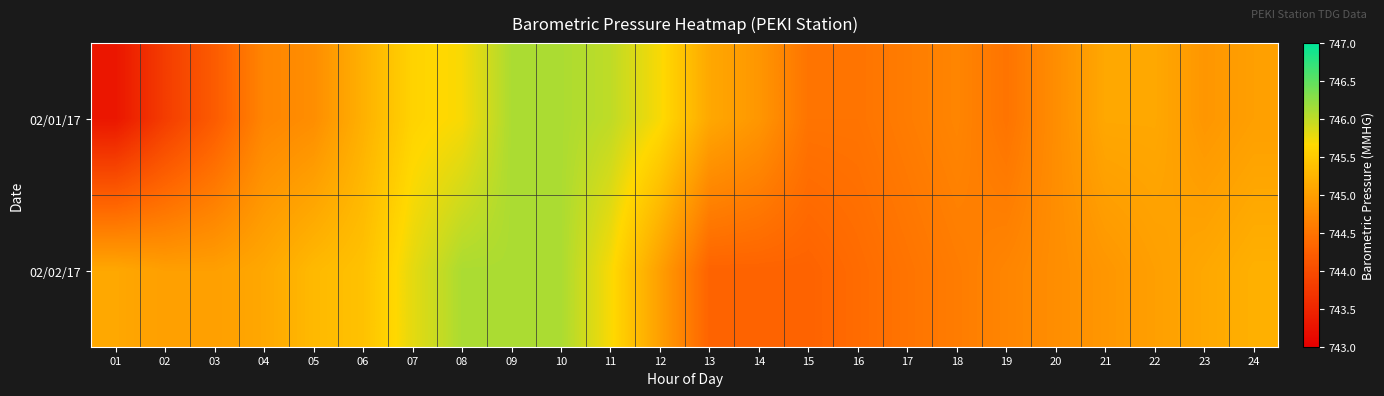

Reading left to right, what are all the values shown in this chart?

02/01/17: 01=743.3	02=743.8	03=744.2	04=744.7	05=744.8	06=745.2	07=745.6	08=745.7	09=746.1	10=746.1	11=746.0	12=745.7	13=745.1	14=744.9	15=744.5	16=744.5	17=744.6	18=744.7	19=744.5	20=744.8	21=745.1	22=745.1	23=744.9	24=745.0
02/02/17: 01=745.1	02=745.0	03=745.0	04=745.1	05=745.3	06=745.4	07=745.8	08=746.1	09=746.1	10=746.1	11=745.7	12=745.0	13=744.3	14=744.3	15=744.3	16=744.4	17=744.5	18=744.6	19=744.7	20=744.8	21=744.9	22=745.0	23=745.1	24=745.2